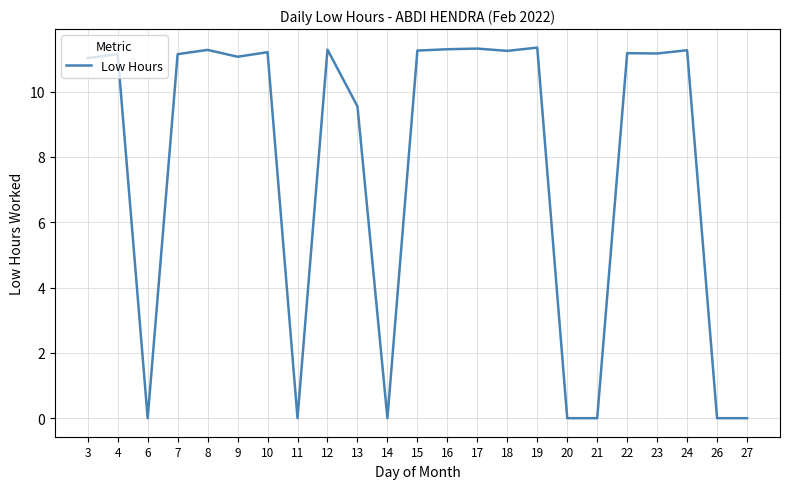

True or false: the data shows 5.7 at 12.

False